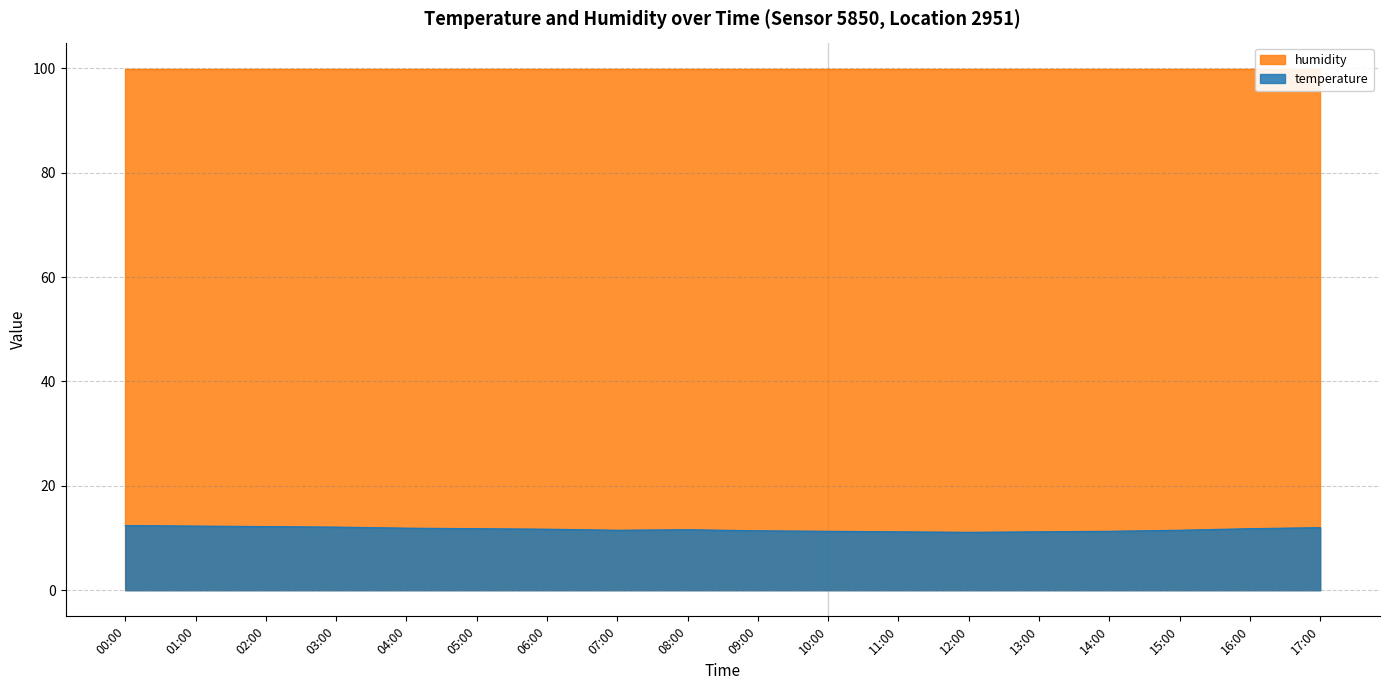

Reading left to right, transcribe all the data shown in this chart.

00:00=12.4	01:00=12.3	02:00=12.2	03:00=12.1	04:00=11.9	05:00=11.8	06:00=11.7	07:00=11.5	08:00=11.6	09:00=11.4	10:00=11.3	11:00=11.2	12:00=11.1	13:00=11.2	14:00=11.3	15:00=11.5	16:00=11.8	17:00=12.0